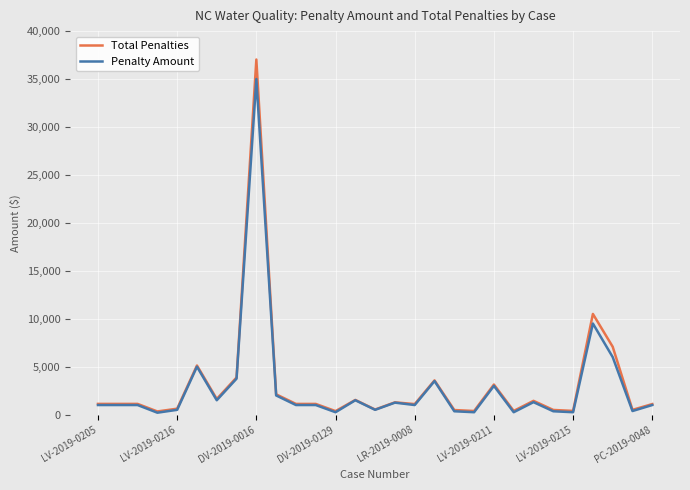

Which series has the largest range (max minus min)?

Total Penalties